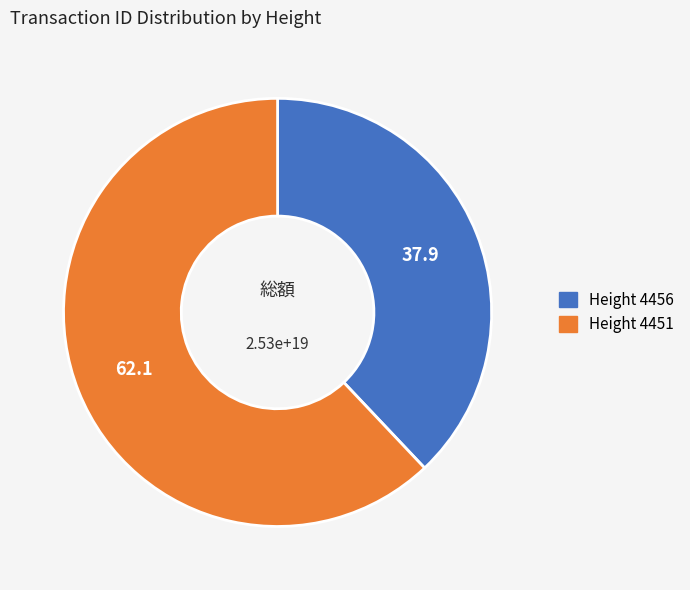

To the nearest percent, what is the average slice percentage?

50%